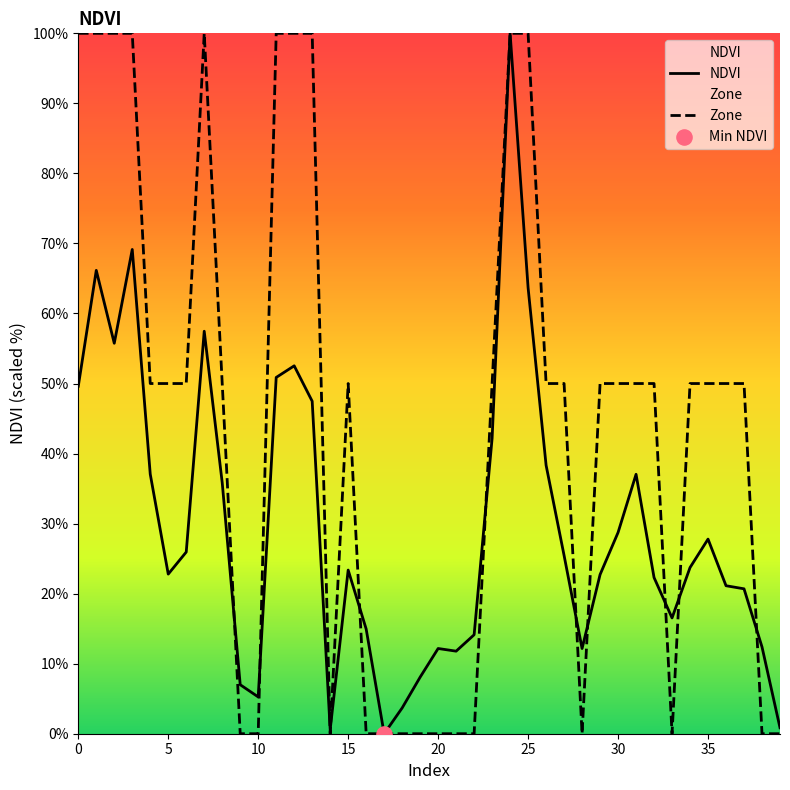

What are all the series names shown in the legend?

NDVI, Zone